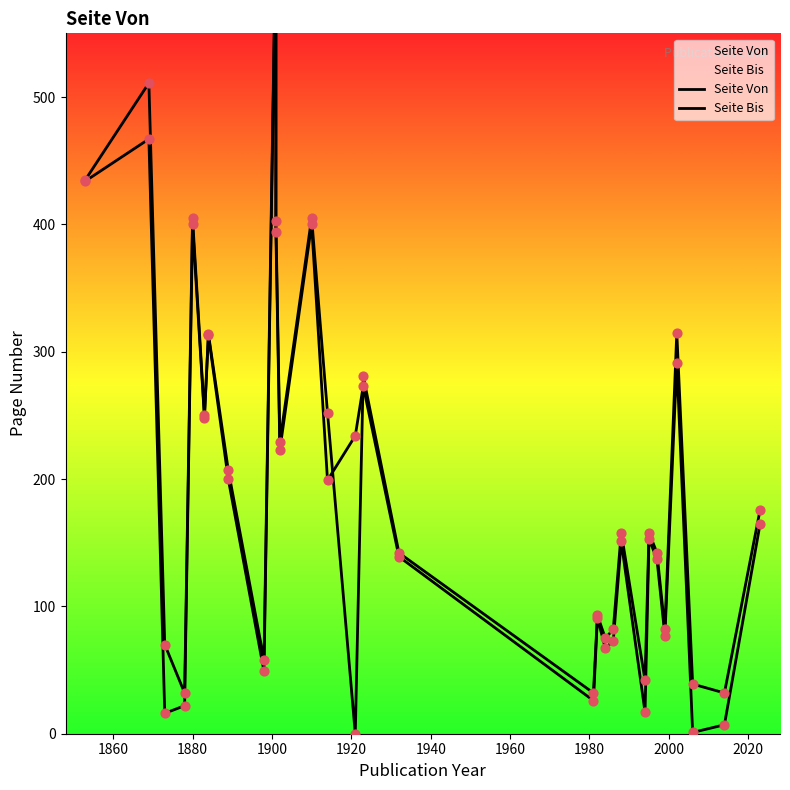

Which series reaches the maximum Y coordinate?

Seite Bis